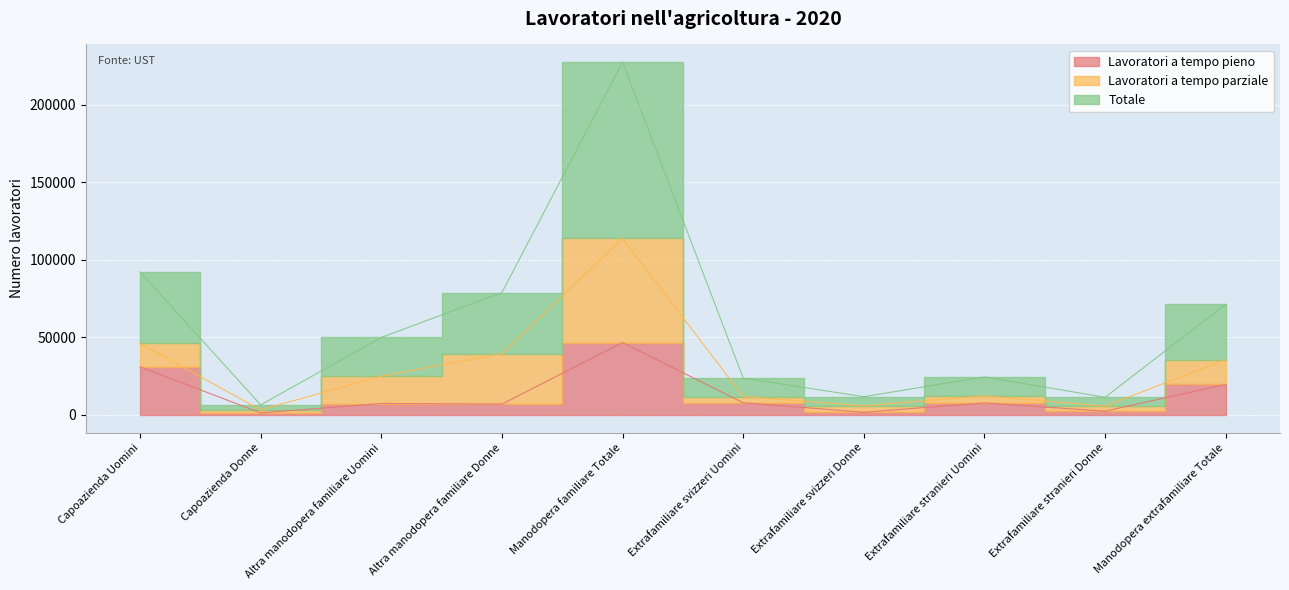

The value of Lavoratori a tempo pieno at Manodopera familiare Totale is 46658. True or false?

True